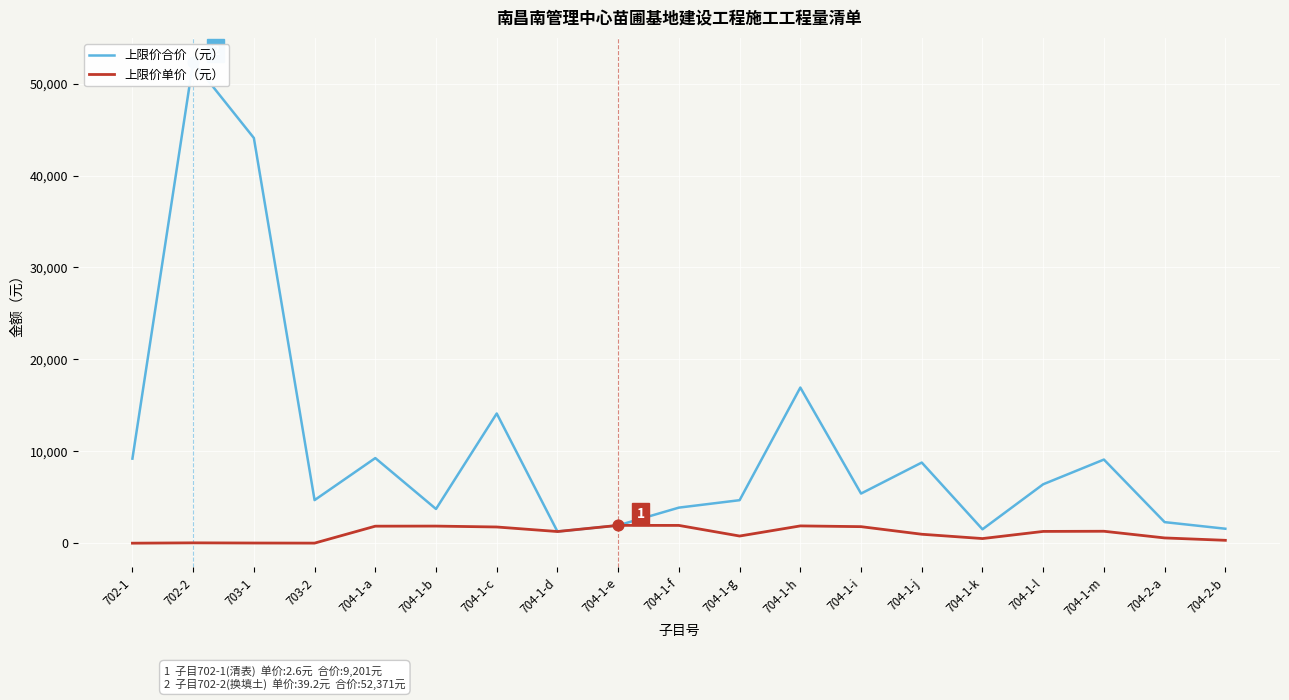

At how many categories does at least one series exceed 29466?

2